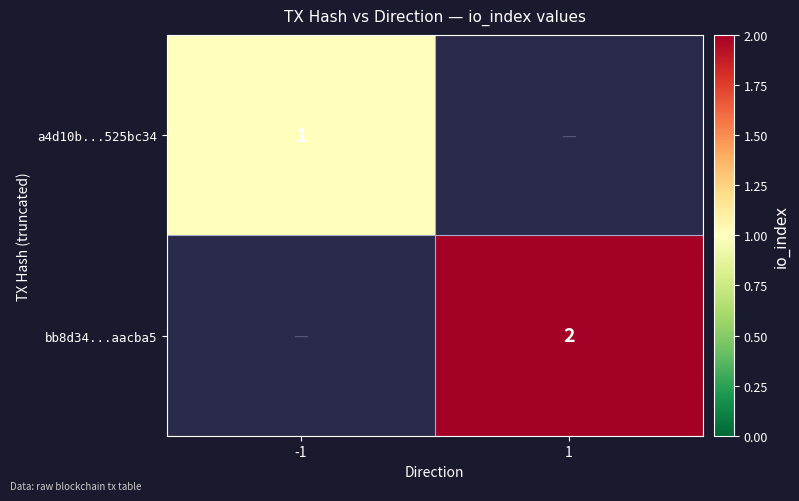

Is it true that bb8d34...aacba5 equals 1 at 1?

False